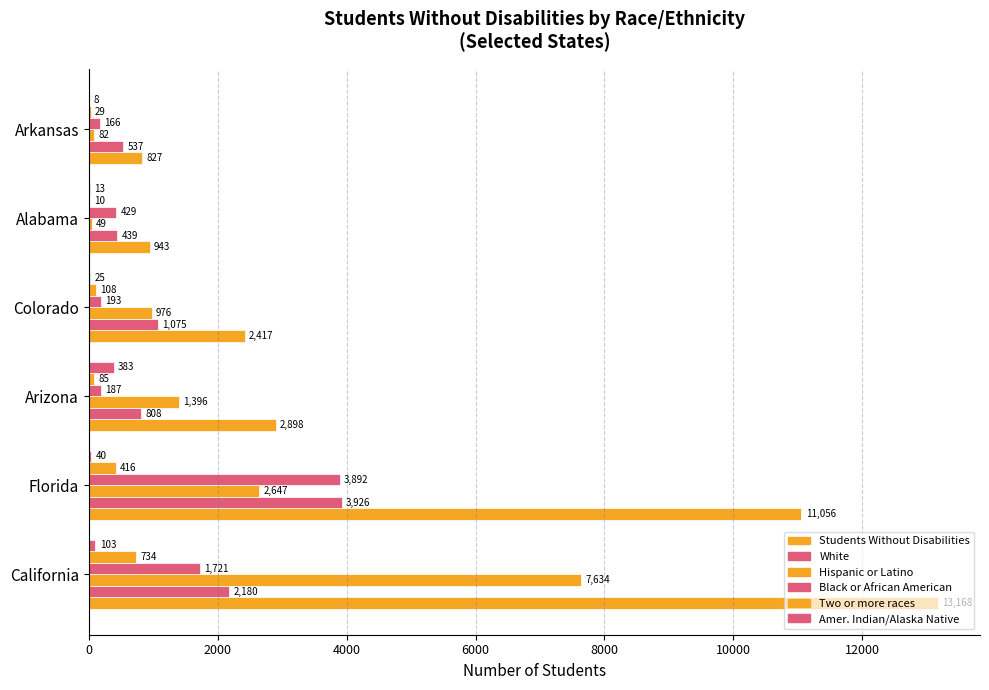

Count the number of categories in the chart.

6